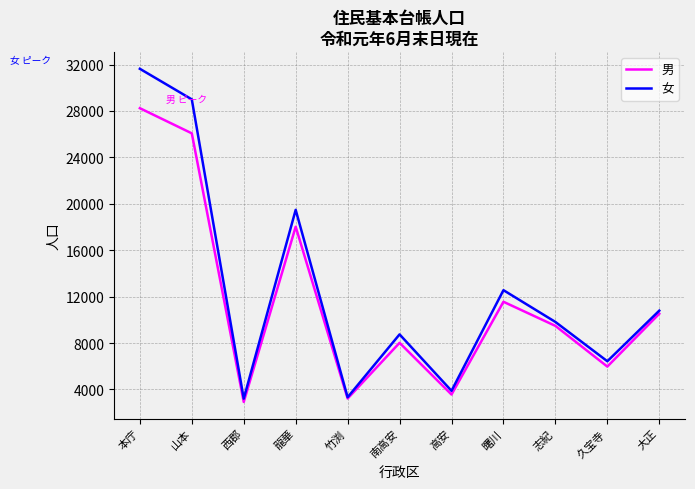

How many categories are shown in the chart?

11